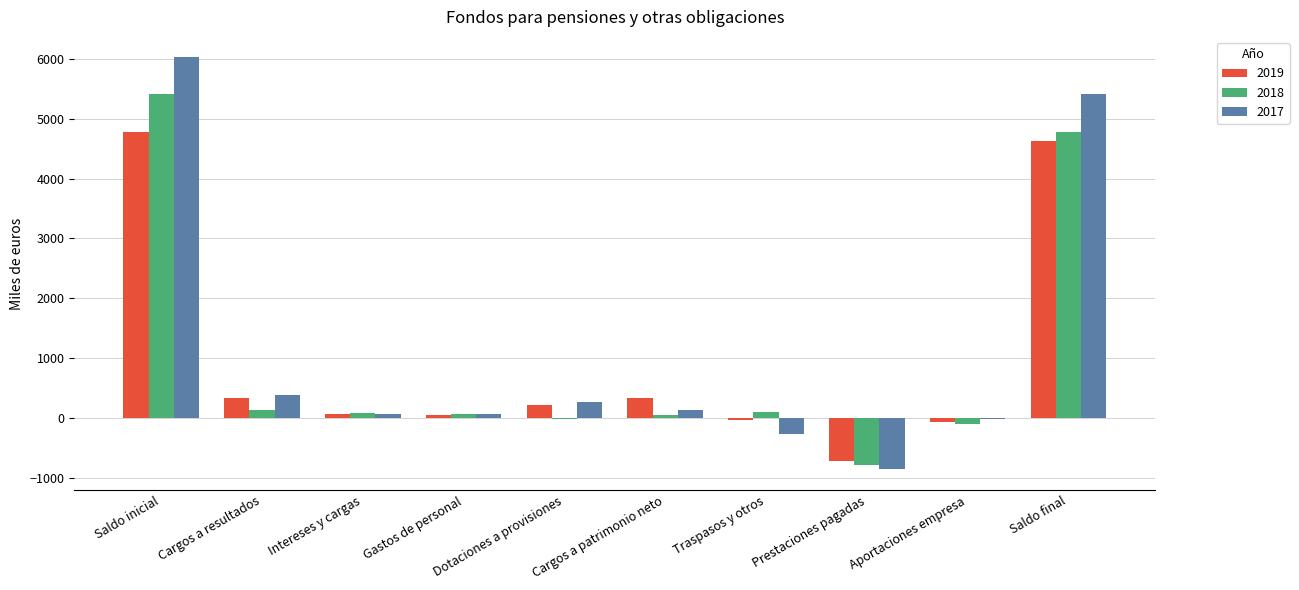

Which category has the highest value across all series?

Saldo inicial